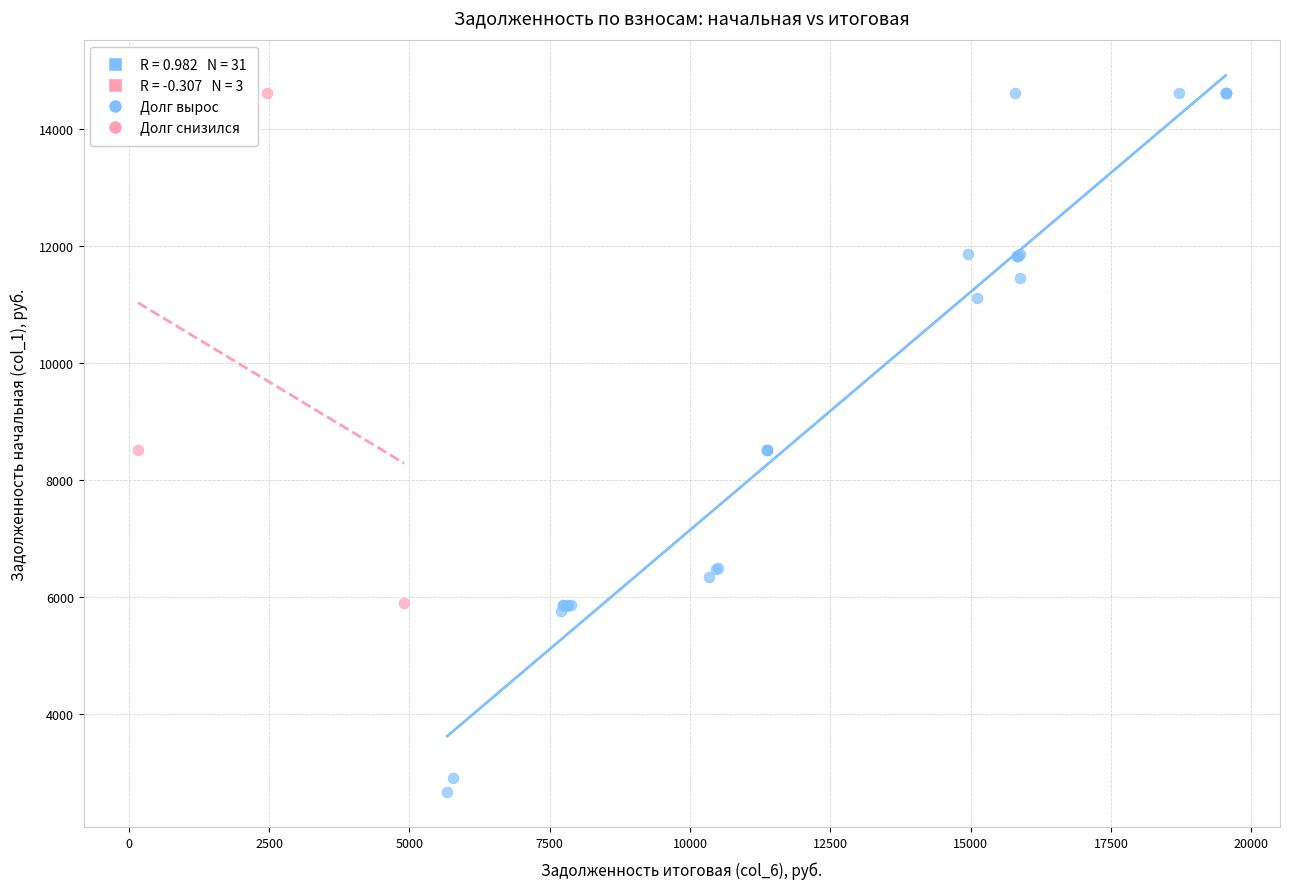

Which series contains the lowest Y value?

Долг вырос